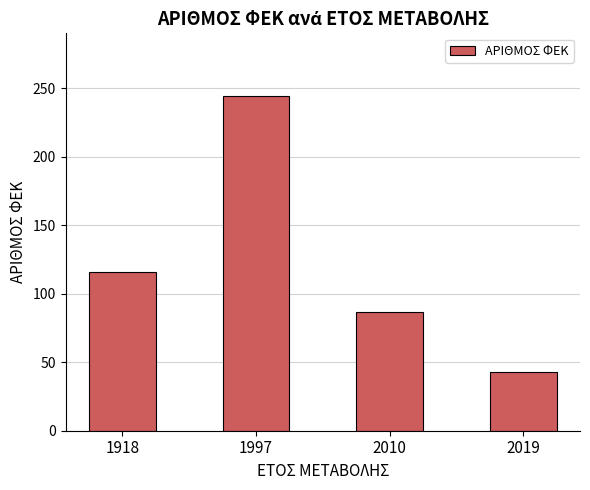

How many series are shown in this chart?

1